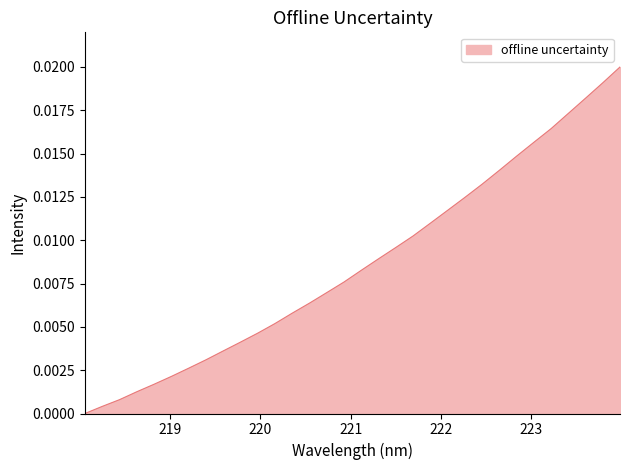

Does the chart display data point markers on the line(s)?

No